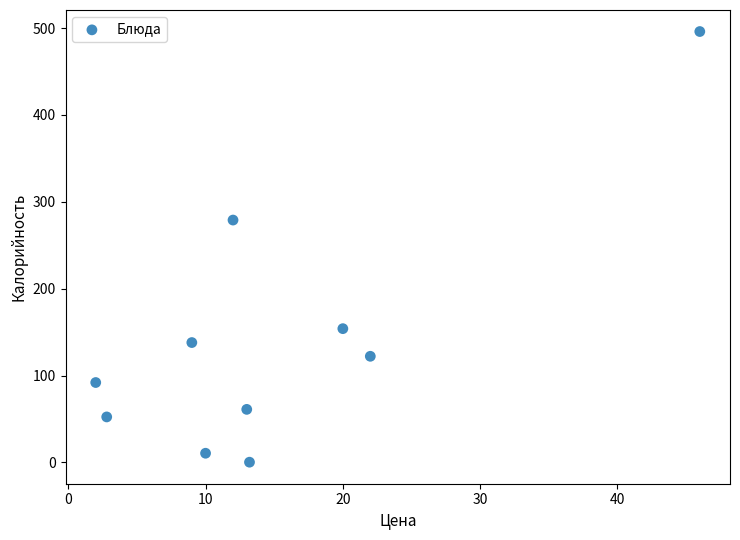

What is the range of Y values (max minus min)?

495.7